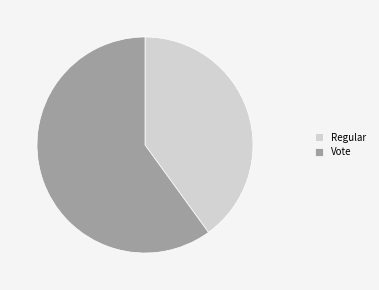

How many slices are in this pie chart?

2